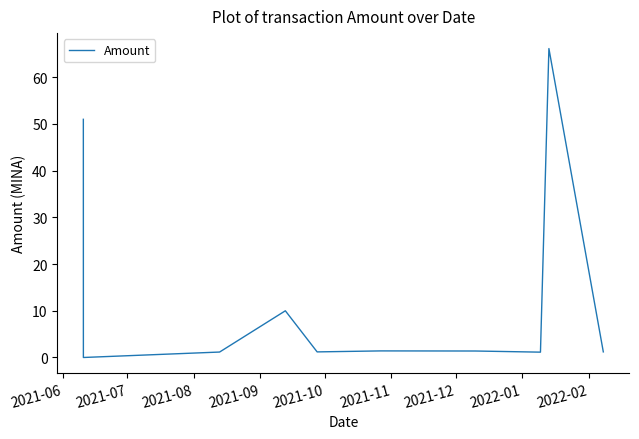

What is the maximum value shown in the chart?

66.2